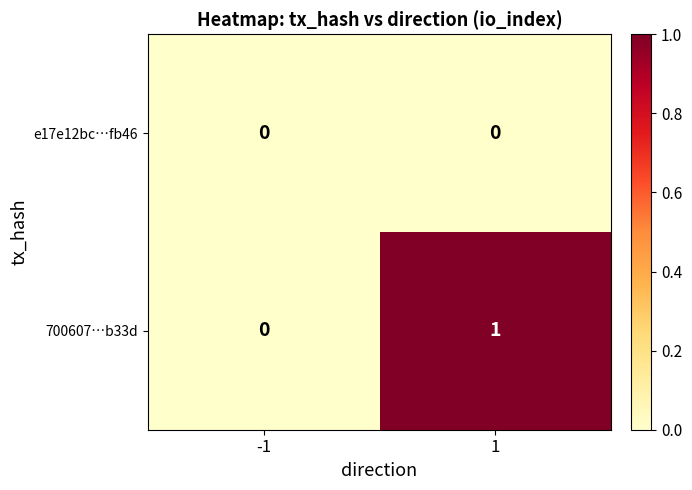

List the series in order of their peak value, highest first.

700607…b33d, e17e12bc…fb46